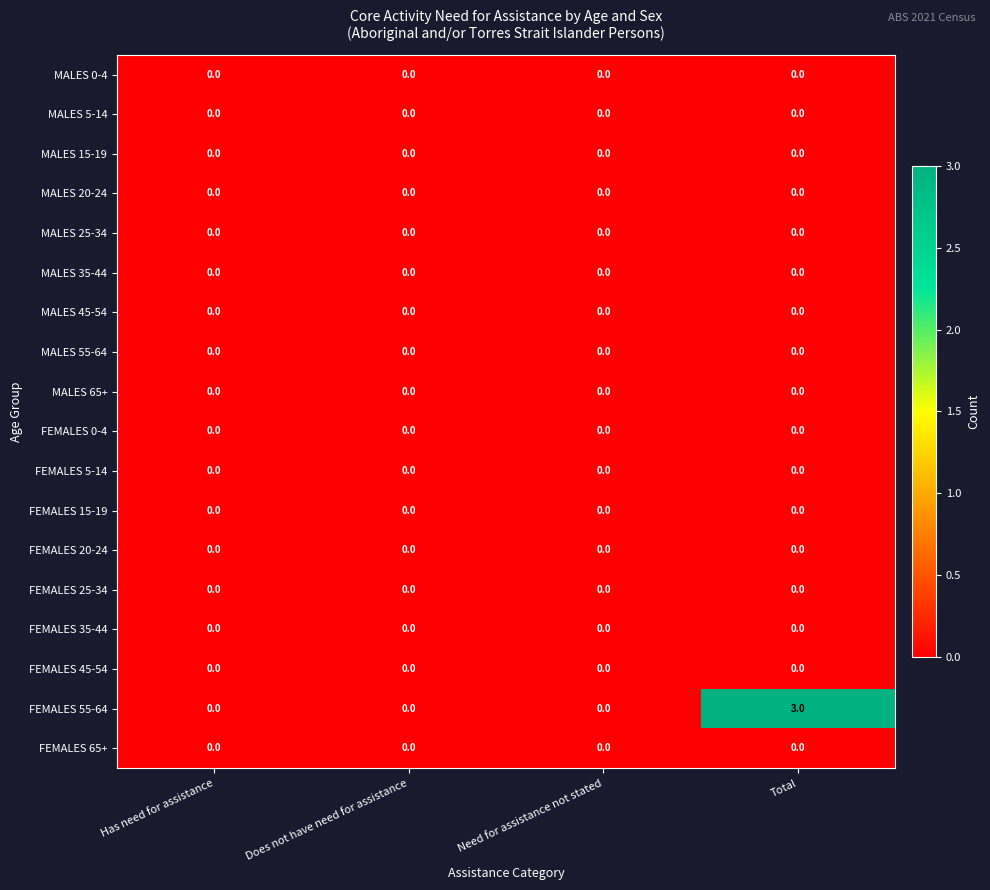

What is the spread (max minus min) of values at Total?

3